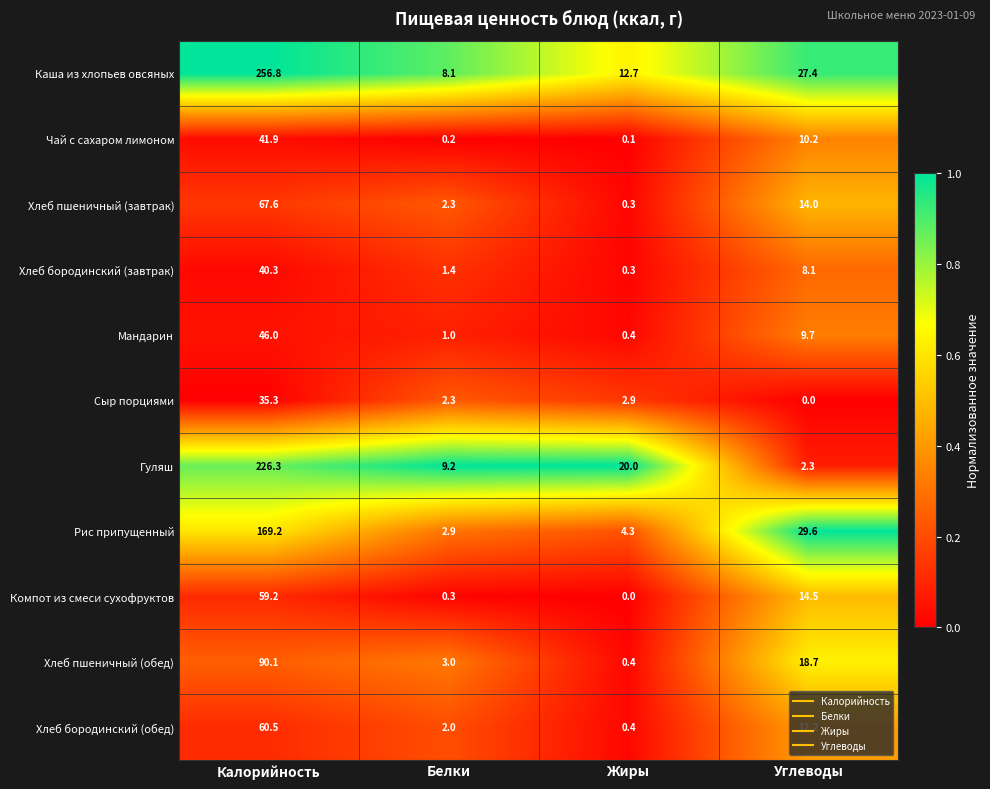

True or false: Хлеб бородинский (обед) has a value of 84.6 at Калорийность.

False